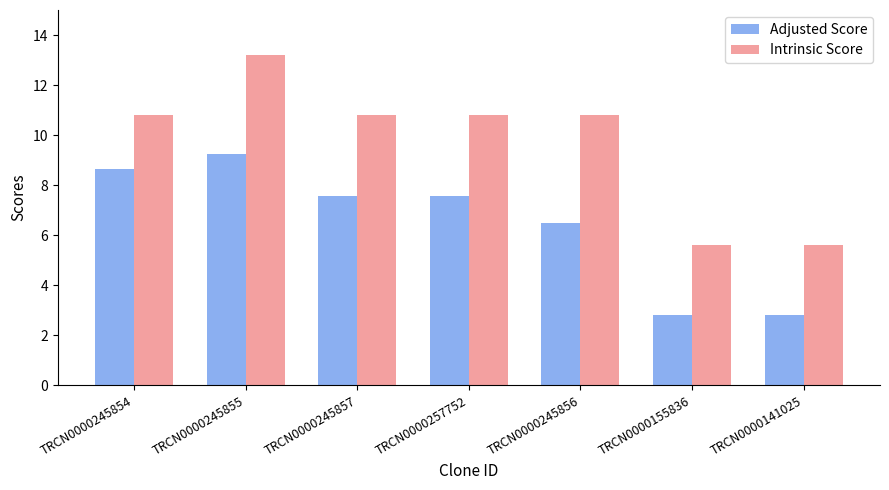

Reading left to right, extract all data points from this chart.

Adjusted Score: TRCN0000245854=8.6	TRCN0000245855=9.2	TRCN0000245857=7.6	TRCN0000257752=7.6	TRCN0000245856=6.5	TRCN0000155836=2.8	TRCN0000141025=2.8
Intrinsic Score: TRCN0000245854=10.8	TRCN0000245855=13.2	TRCN0000245857=10.8	TRCN0000257752=10.8	TRCN0000245856=10.8	TRCN0000155836=5.6	TRCN0000141025=5.6